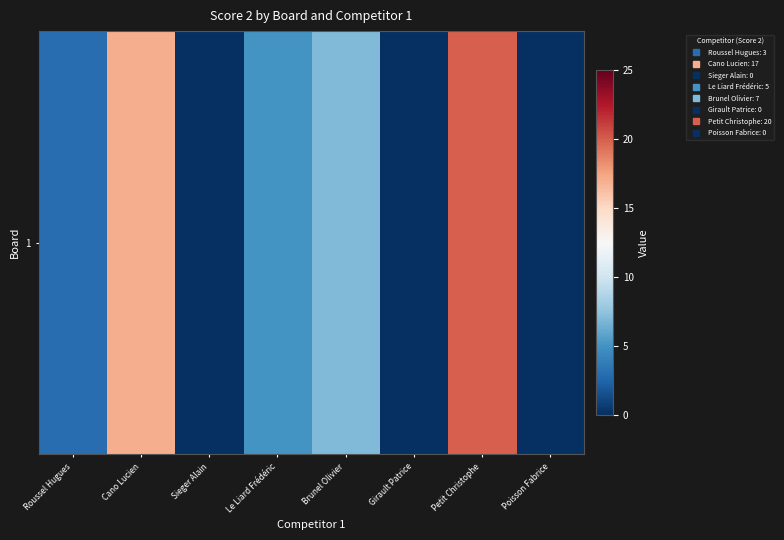

What is the average value?

6